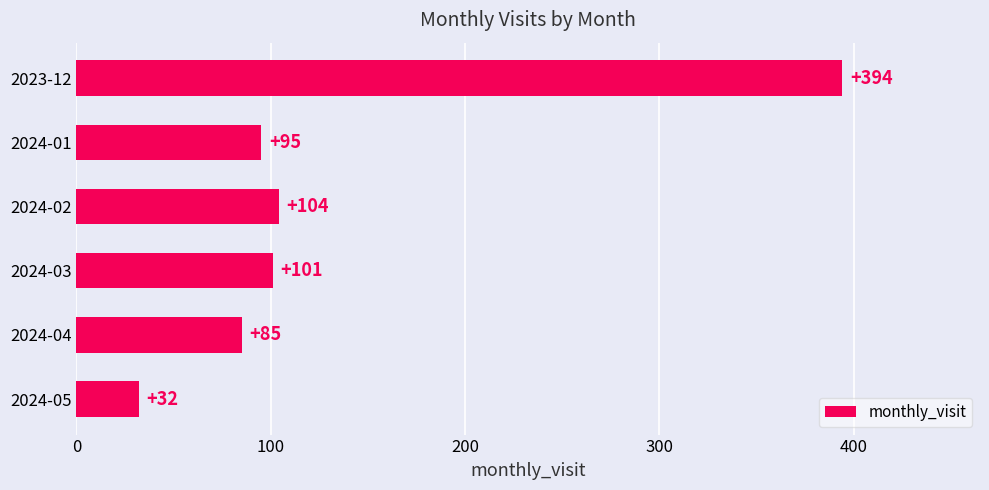

List the labels in order of value, largest first.

2023-12, 2024-02, 2024-03, 2024-01, 2024-04, 2024-05